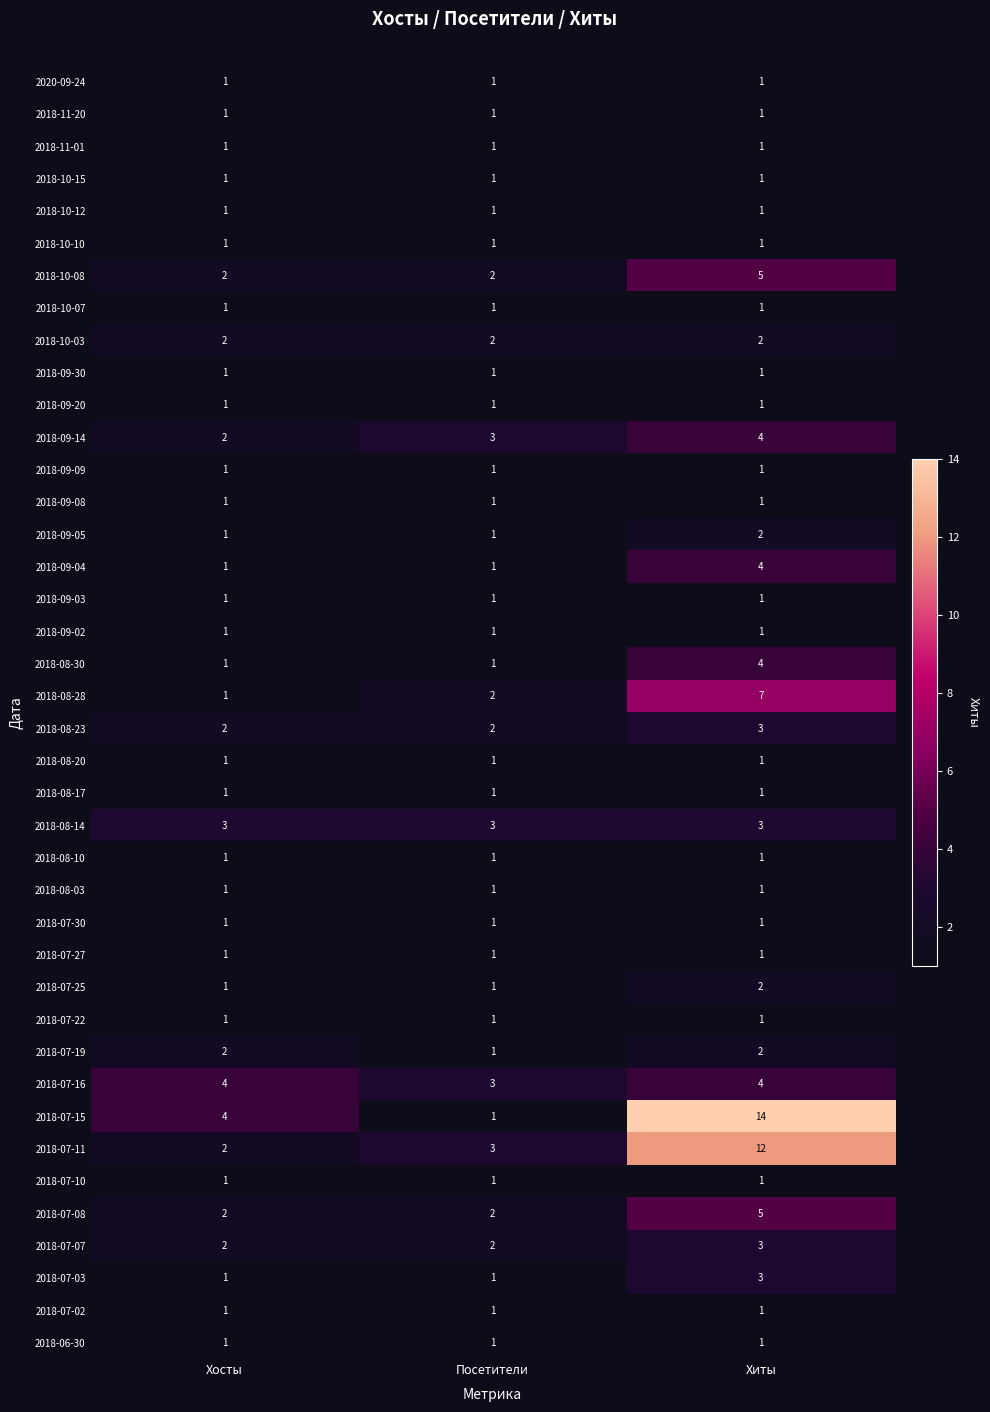

Which category has the highest value in the 2018-07-15 series?

Хиты